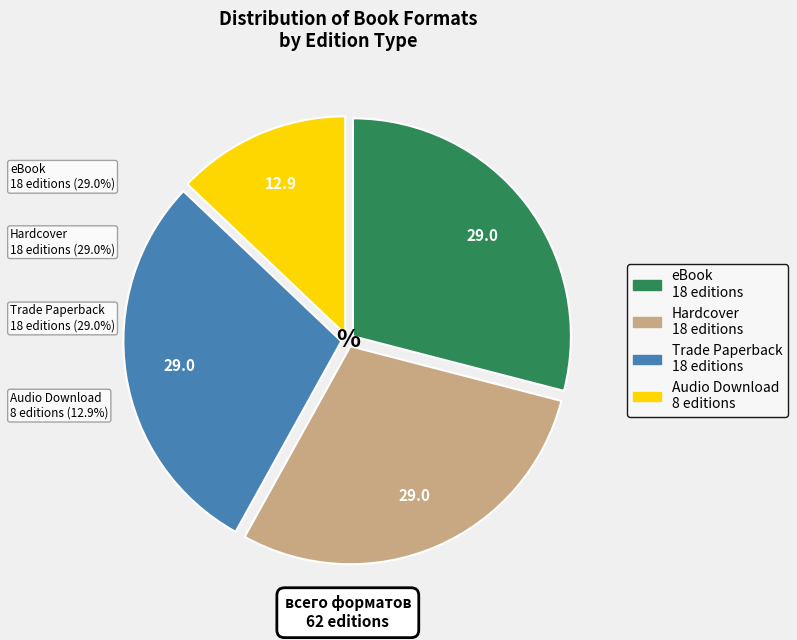

Between Audio Download and Hardcover, which is larger?

Hardcover